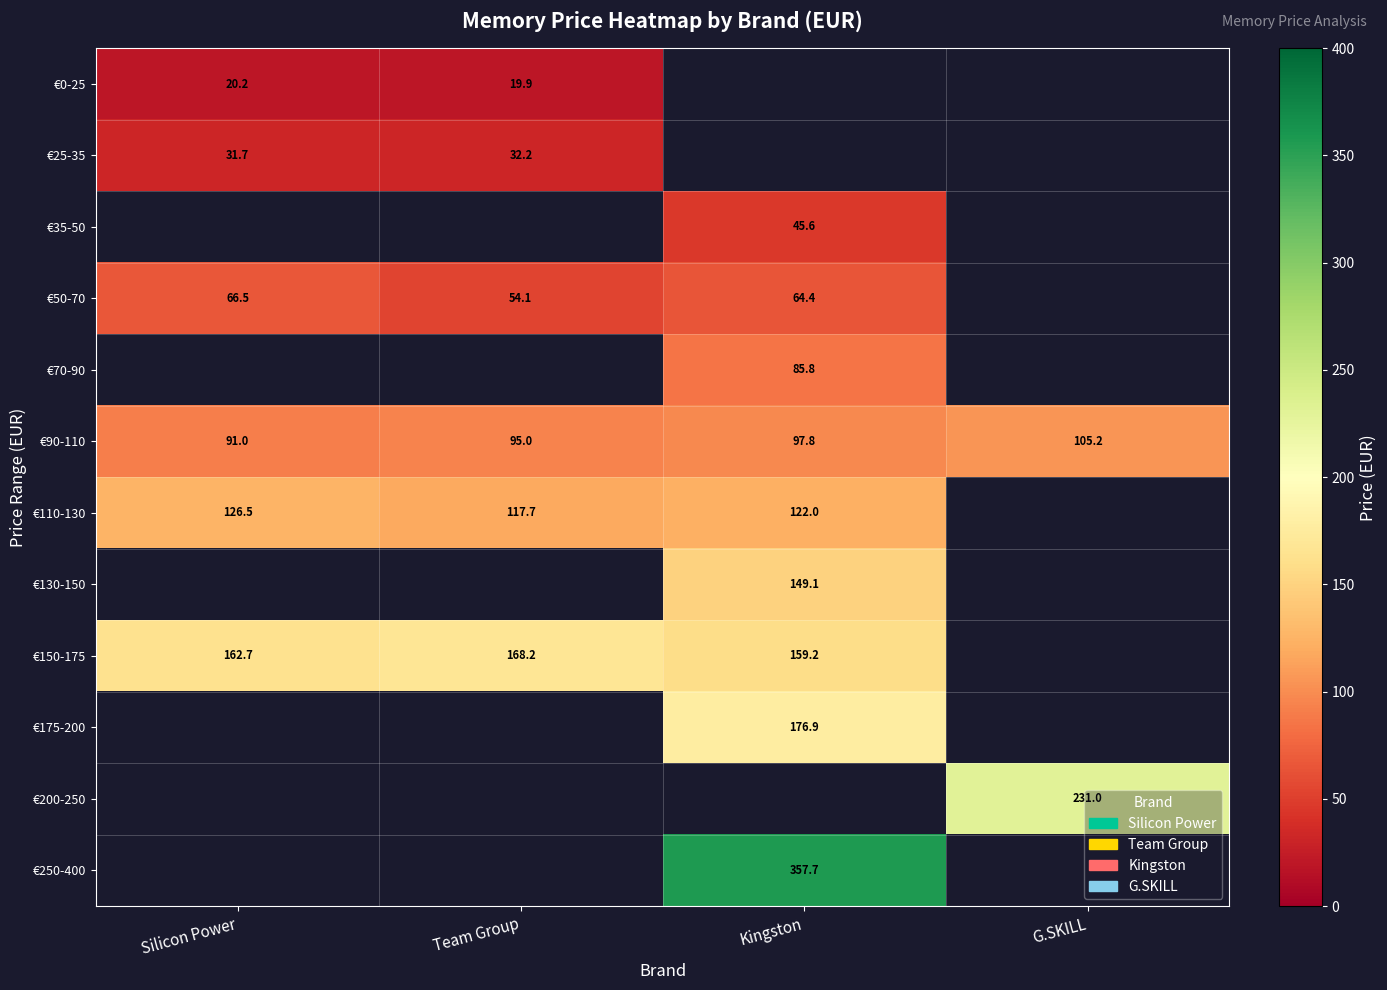

The €50-70 series shows 64.4 at Kingston. True or false?

True